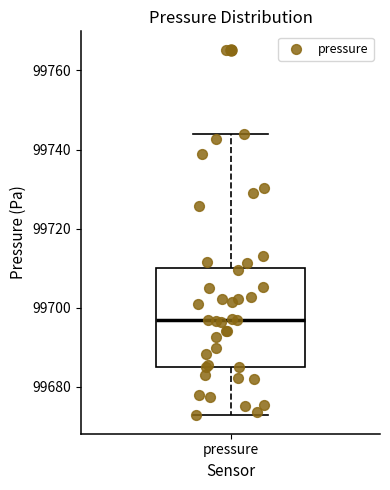

Where does the lower whisker of the box for pressure end on the y-axis? The values are not printed on the chart, so give them approximately, as read against the axis.

99672